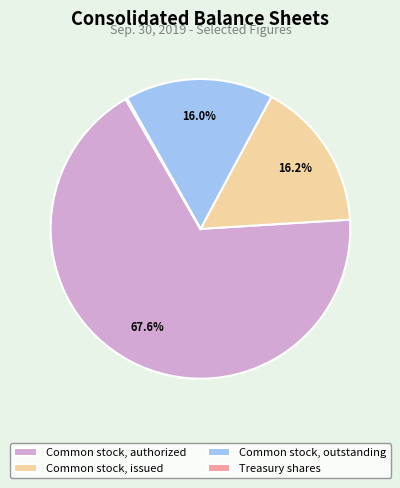

To the nearest percent, what portion does Common stock, authorized represent?

68%